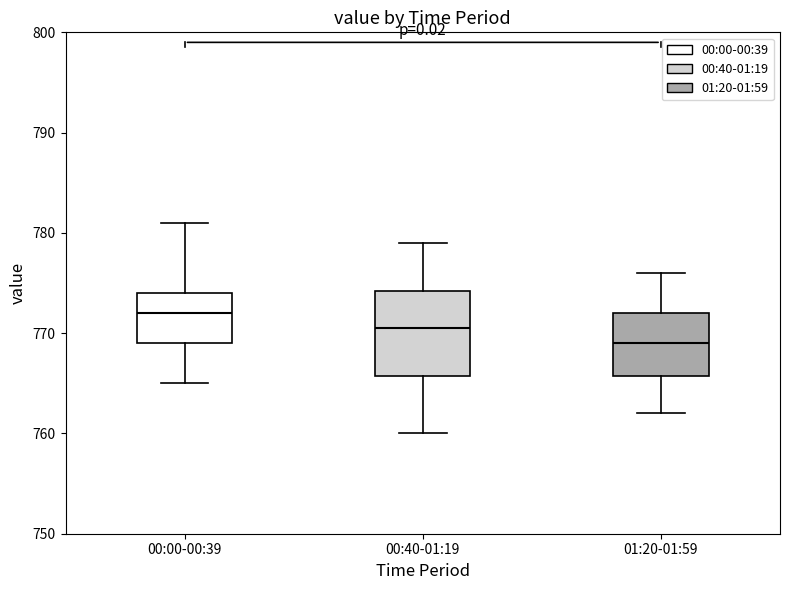

Where is the upper edge of the box for 00:00-00:39 on the y-axis? The values are not printed on the chart, so give them approximately, as read against the axis.

774